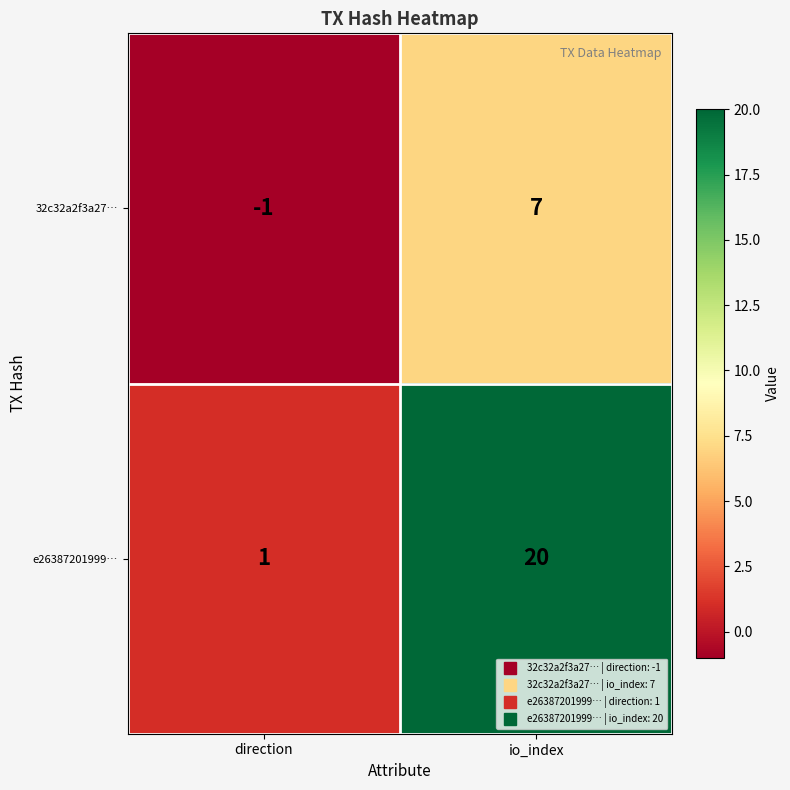

Rank the series by their maximum value, from lowest to highest.

32c32a2f3a27…, e26387201999…